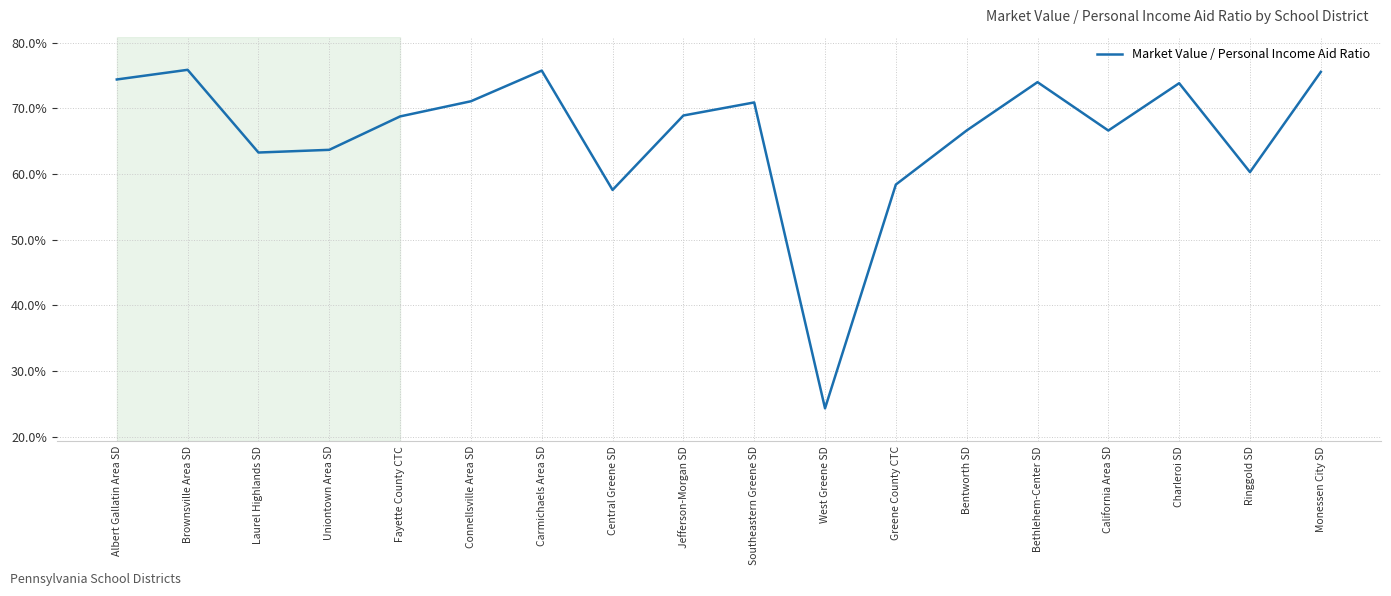

Does the chart have visible grid lines?

Yes